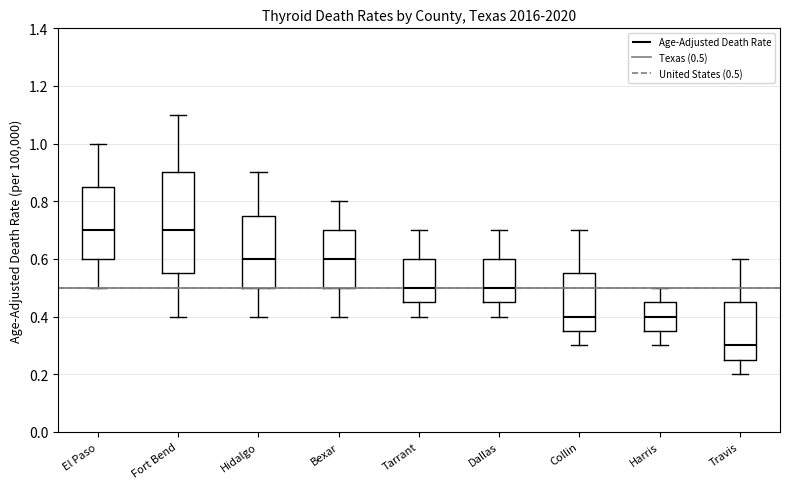

Reading left to right, read every box against the y-axis: the position of its median line, the range the box covers, and the ends of its whiskers. The values are not printed on the chart, so give them approximately, as read against the axis.

El Paso: median 0.70, box 0.60 to 0.86, whiskers 0.50 to 1.00
Fort Bend: median 0.70, box 0.56 to 0.90, whiskers 0.40 to 1.10
Hidalgo: median 0.60, box 0.50 to 0.76, whiskers 0.40 to 0.90
Bexar: median 0.60, box 0.50 to 0.70, whiskers 0.40 to 0.80
Tarrant: median 0.50, box 0.46 to 0.60, whiskers 0.40 to 0.70
Dallas: median 0.50, box 0.46 to 0.60, whiskers 0.40 to 0.70
Collin: median 0.40, box 0.36 to 0.56, whiskers 0.30 to 0.70
Harris: median 0.40, box 0.36 to 0.46, whiskers 0.30 to 0.50
Travis: median 0.30, box 0.26 to 0.46, whiskers 0.20 to 0.60